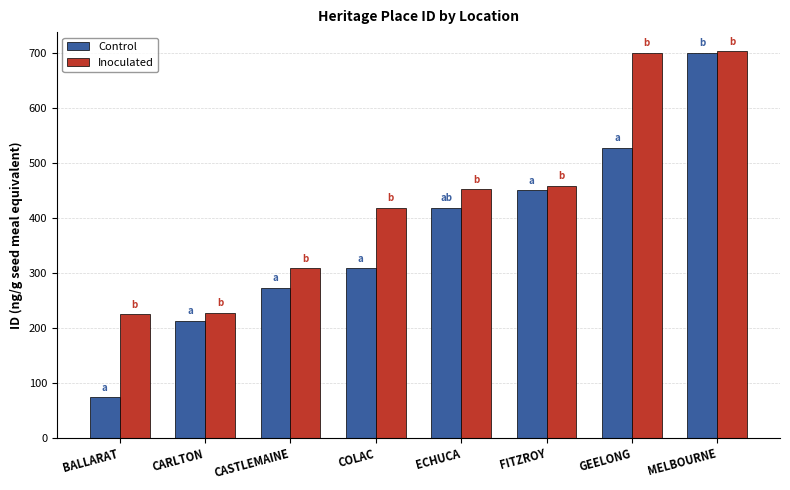

What is the approximate value of Control at CARLTON?

213